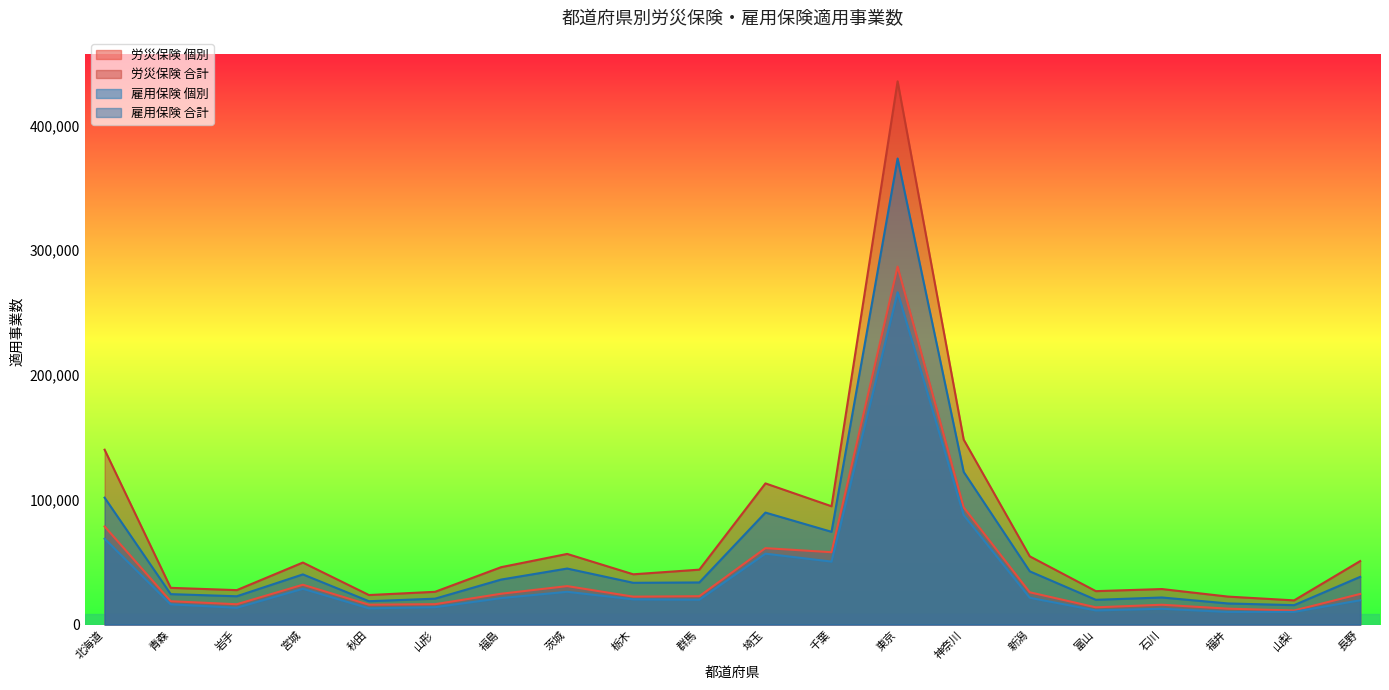

What is the maximum value for 雇用保険_個別?

266381